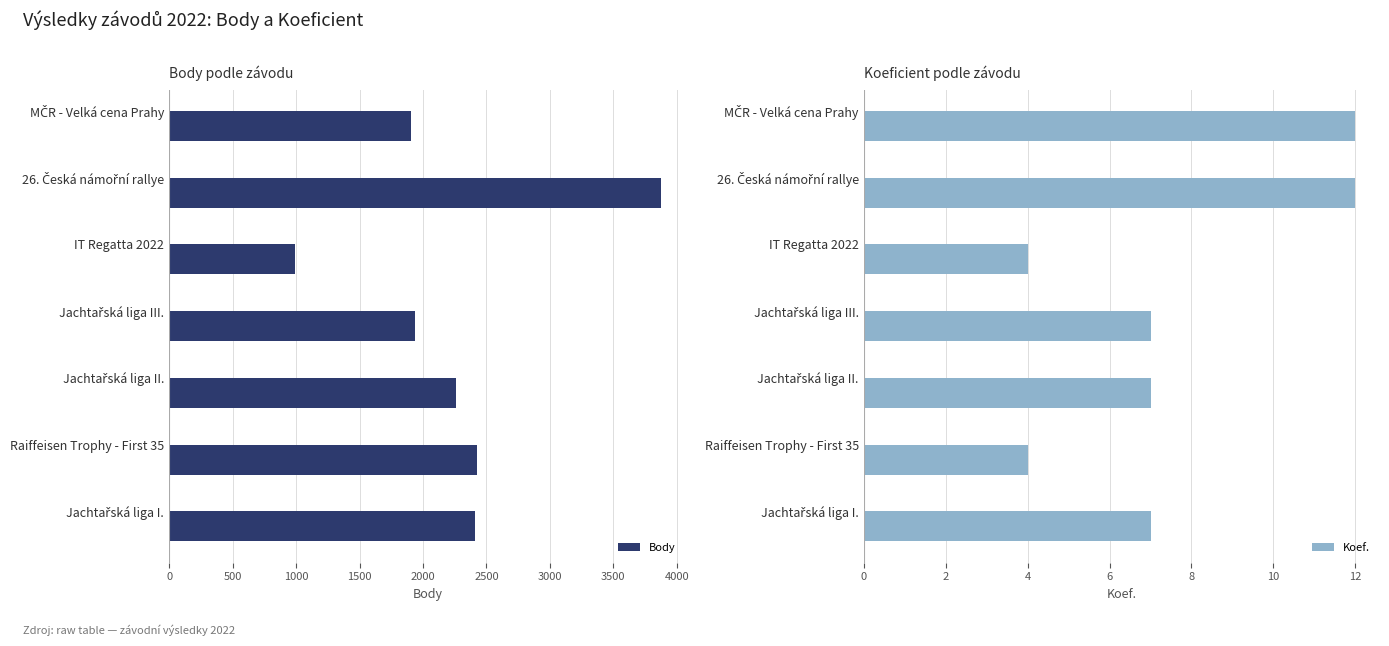

What is the difference between the maximum and minimum values in the Body series?

2885